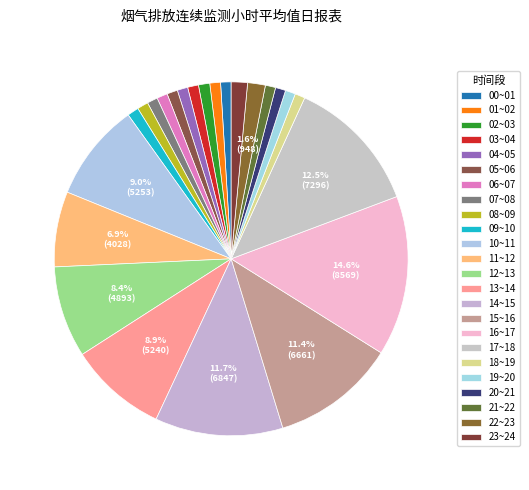

Which category has the biggest portion of the pie?

16~17